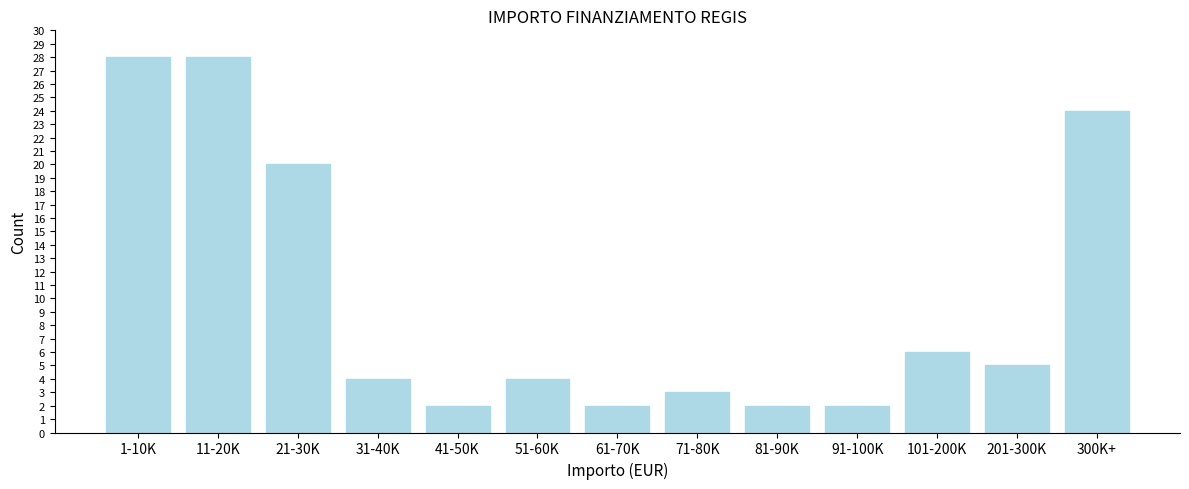

Reading left to right, list all the values displayed in this chart.

28	28	20	4	2	4	2	3	2	2	6	5	24